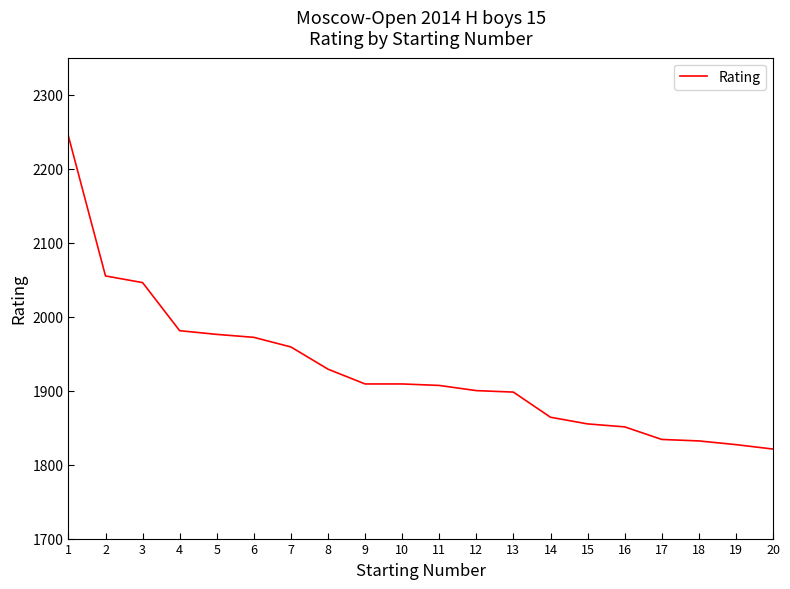

The chart shows a value of 3168 at 19. True or false?

False